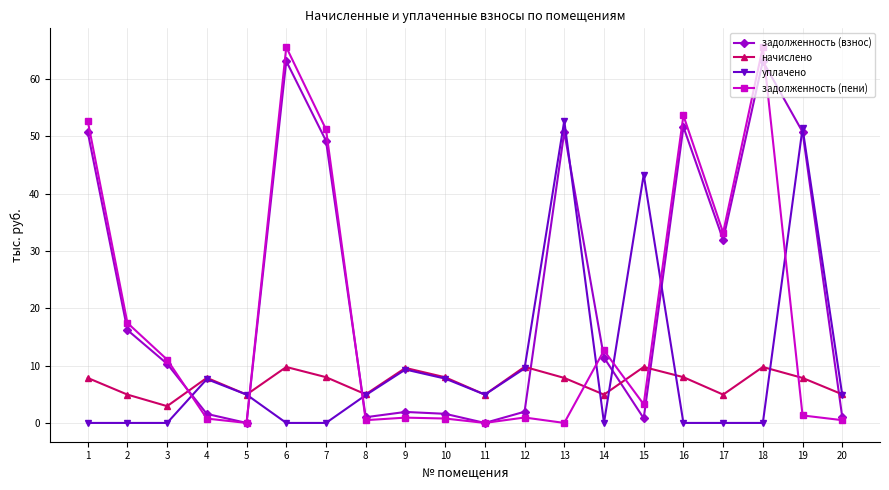

Where is the first local minimum for задолженность (взнос)?

5